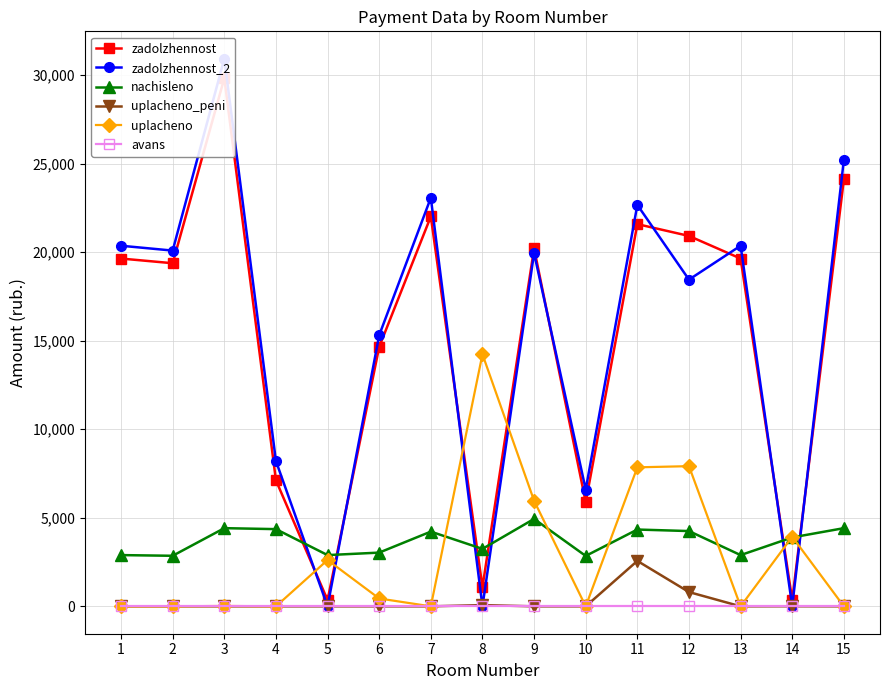

Rank the series by their maximum value, from lowest to highest.

avans, uplacheno_peni, nachisleno, uplacheno, zadolzhennost, zadolzhennost_2